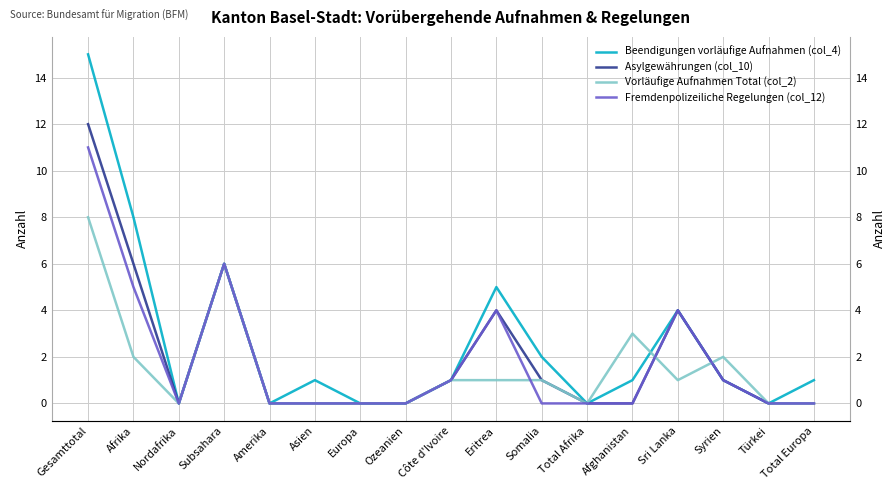

Which category has the highest value in the Beendigungen vorläufige Aufnahmen (col_4) series?

Gesamttotal